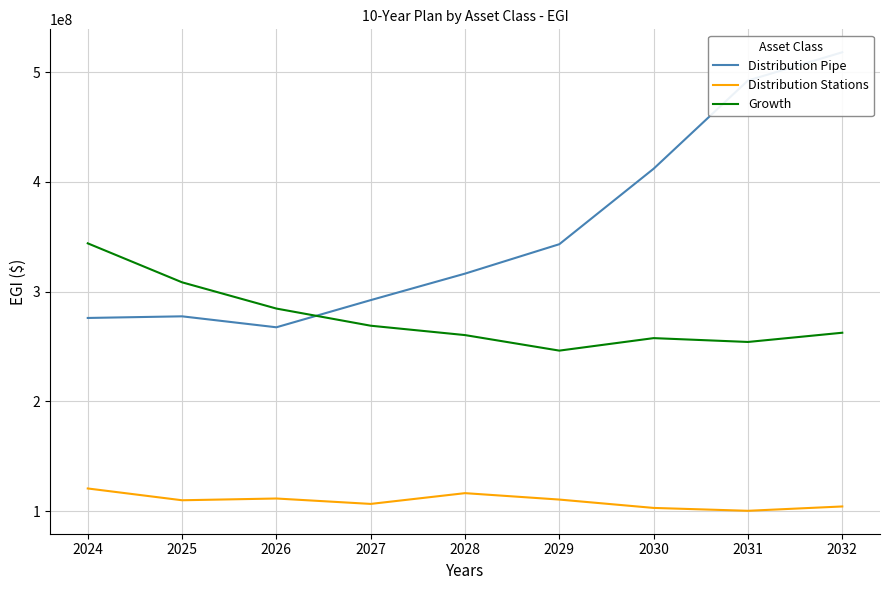

Reading left to right, what are all the values shown in this chart?

Distribution Pipe: 276001670	277489976	267500257	292265638	316416276	343250256	412065311	492492937	518229629
Distribution Stations: 120556728	109809532	111404843	106475958	116290253	110439089	102816670	100203290	104156959
Growth: 344031095	308494902	284570089	268933469	260389457	246228202	257620164	254124176	262535232